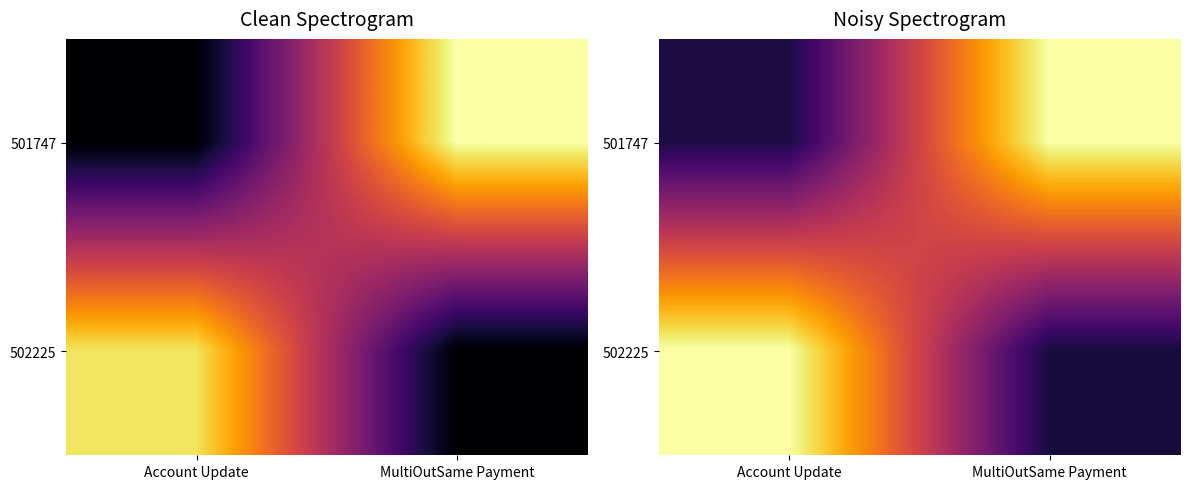

Between Account Update and MultiOutSame Payment, which series saw the biggest shift?

502225